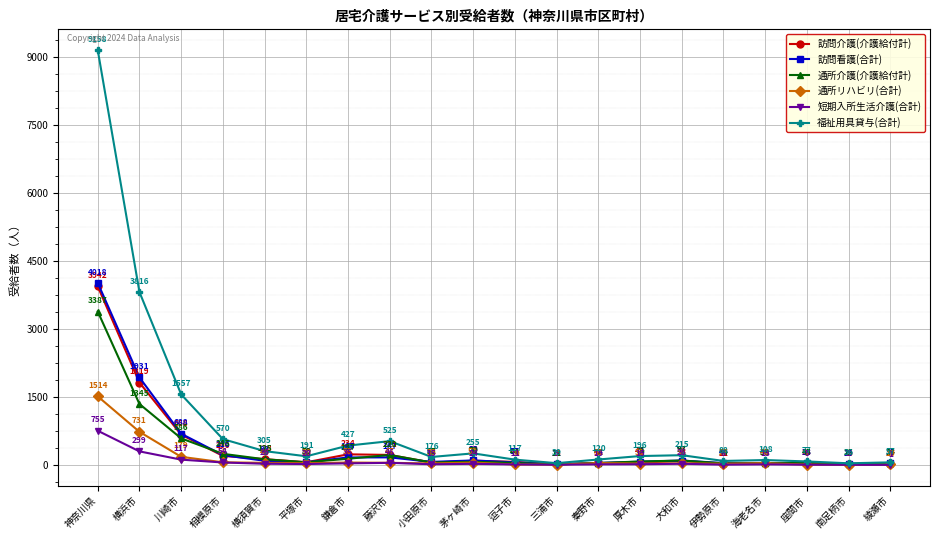

Is this an area chart (filled region under the line)?

No